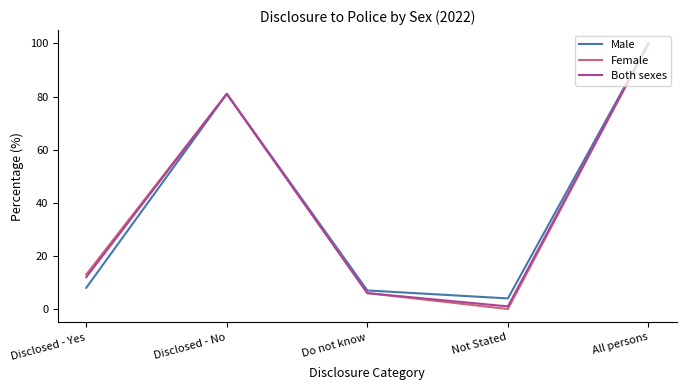

Which category has the highest value in the Both sexes series?

All persons